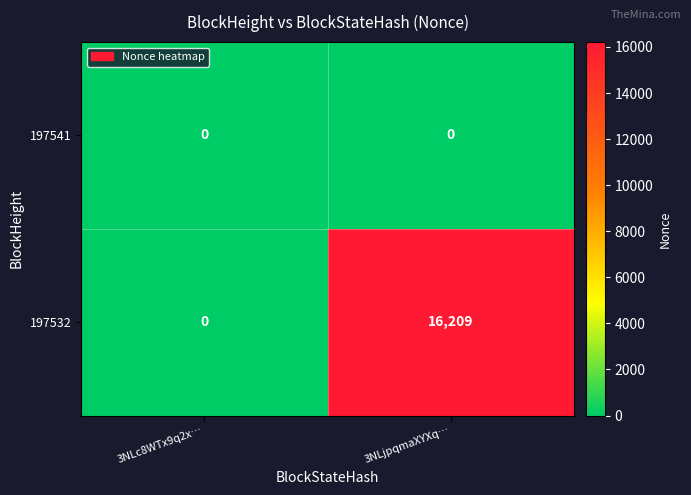

Reading left to right, extract all data points from this chart.

197541: 0	0
197532: 0	16209